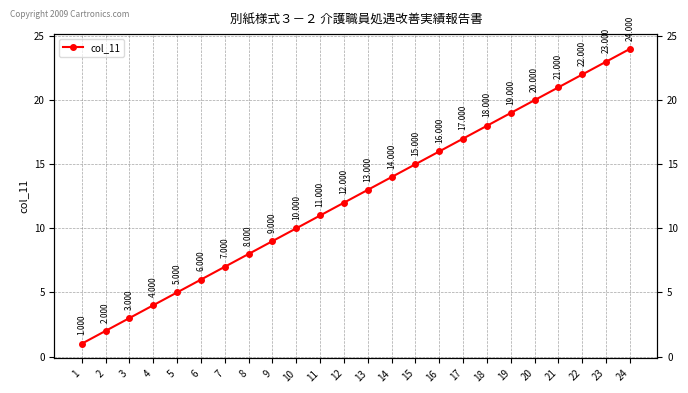

What is the sum of all values?

300